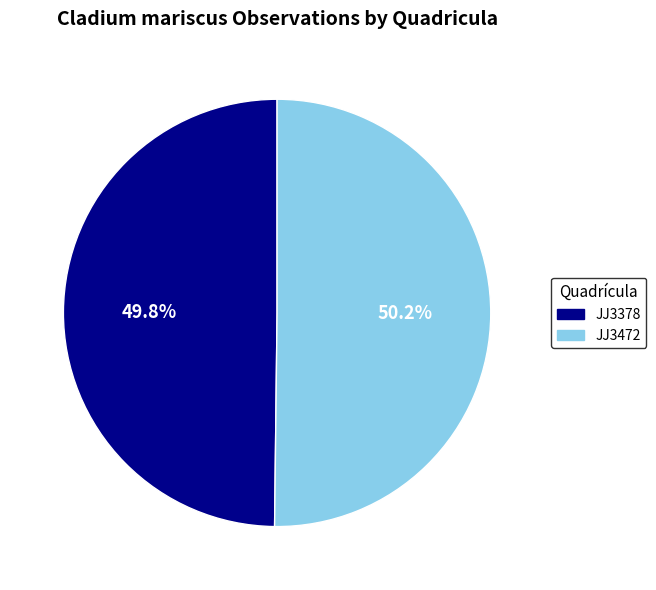

Count the number of slices in the pie.

2